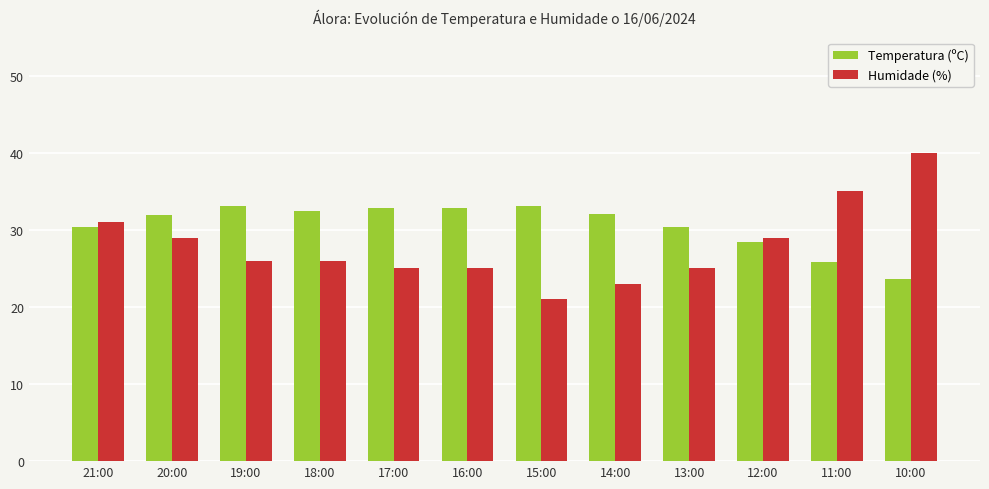

What is the smallest value displayed?

21.0